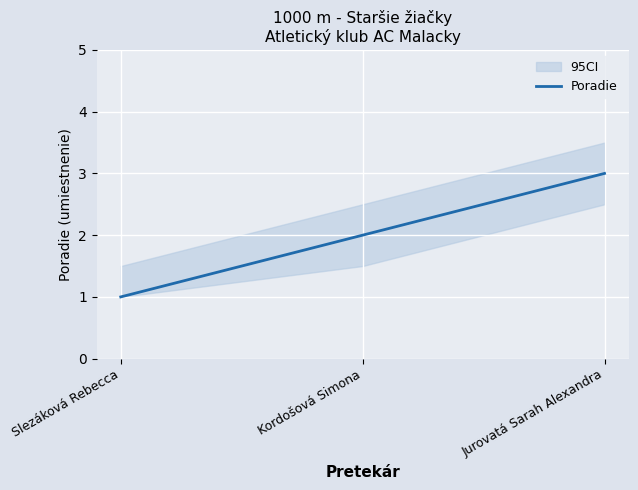

What is the sum of all values?

6